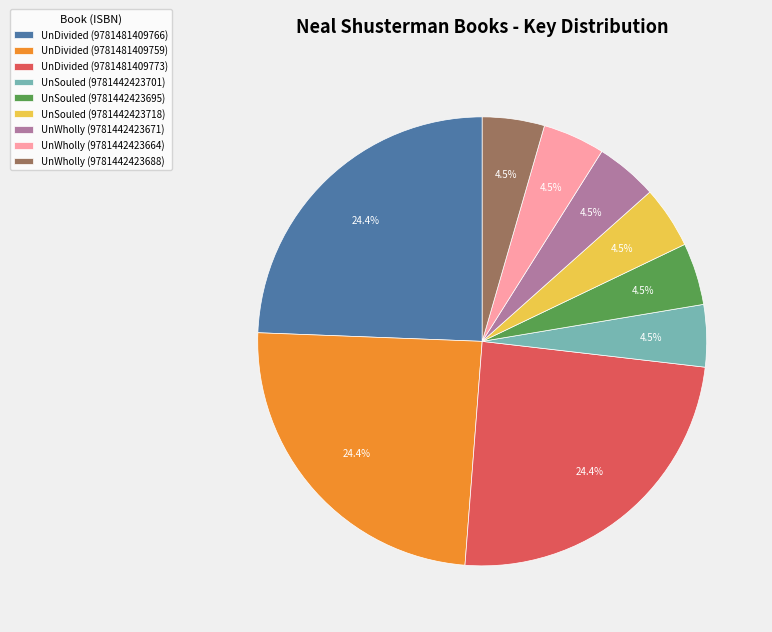

Do UnDivided (9781481409773) and UnSouled (9781442423718) together represent more than half of the pie?

No